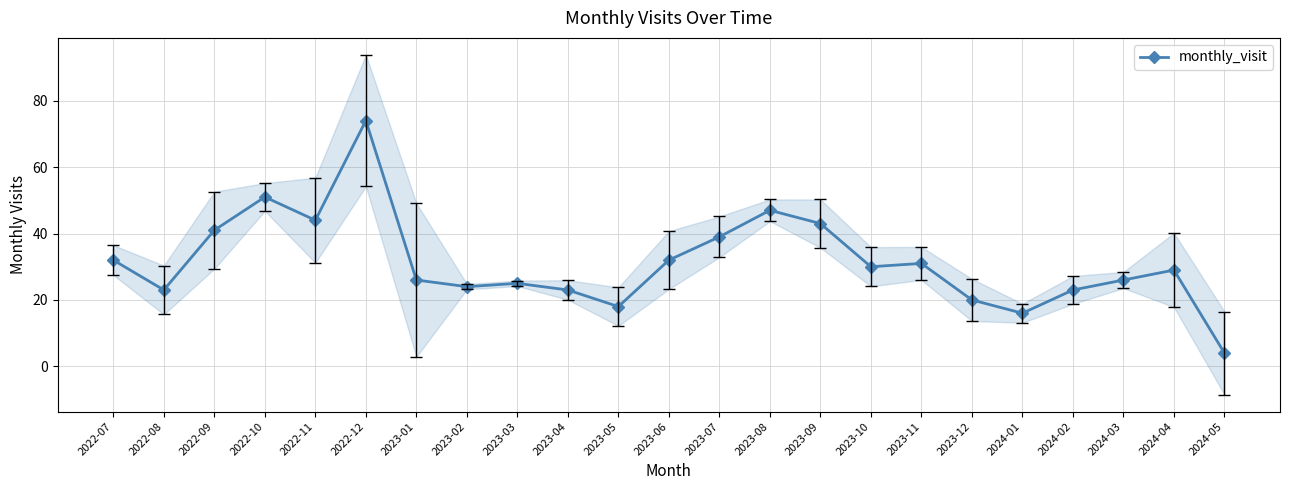

What is the average value?

31